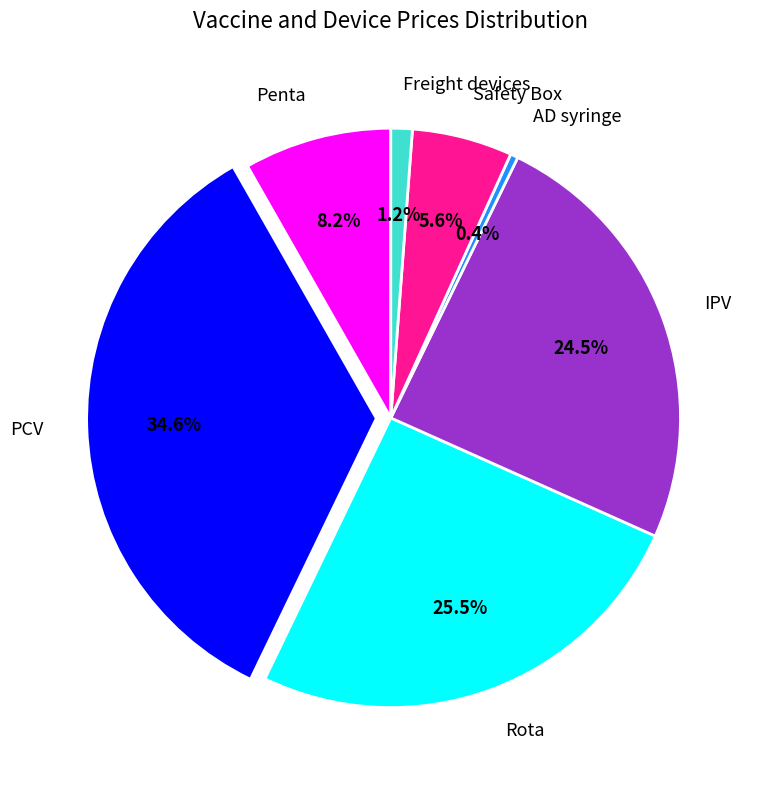

What is the largest slice in the pie chart?

PCV